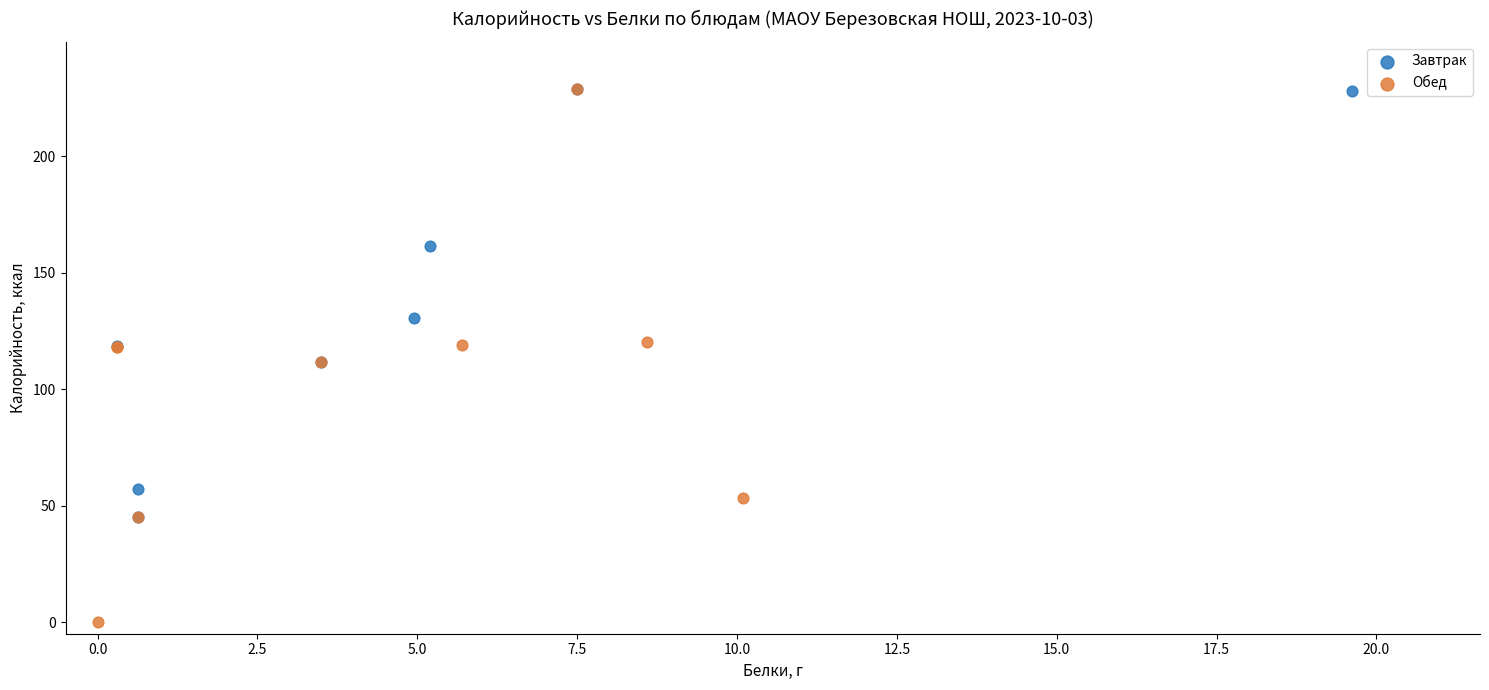

Which series has the widest spread of Y values?

Обед